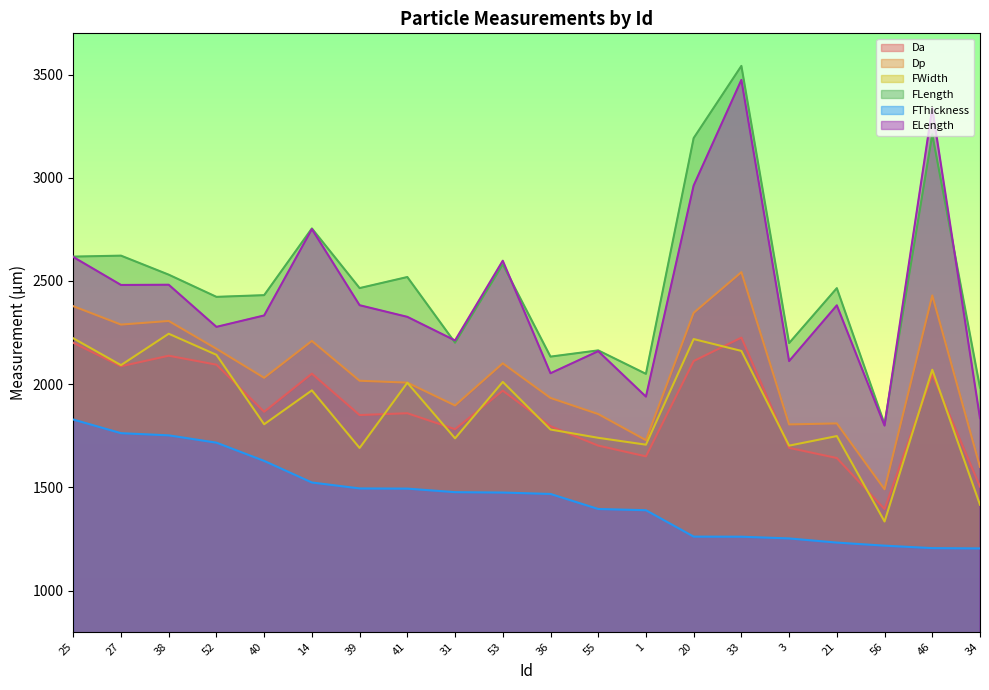

At which category does Da reach its first local valley?

27